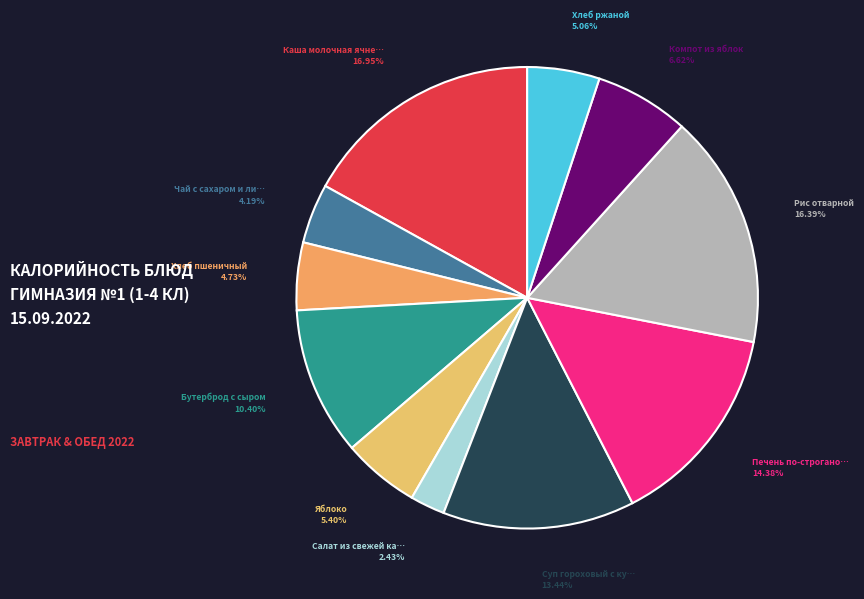

How many slices are in this pie chart?

11